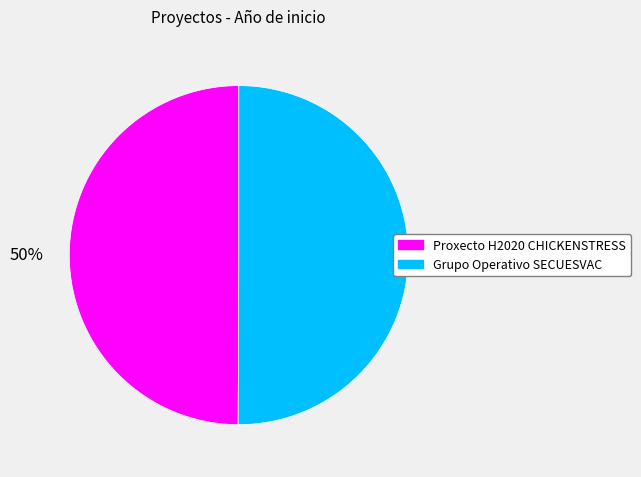

Is it true that Grupo Operativo SECUESVAC is 50% of the pie?

True